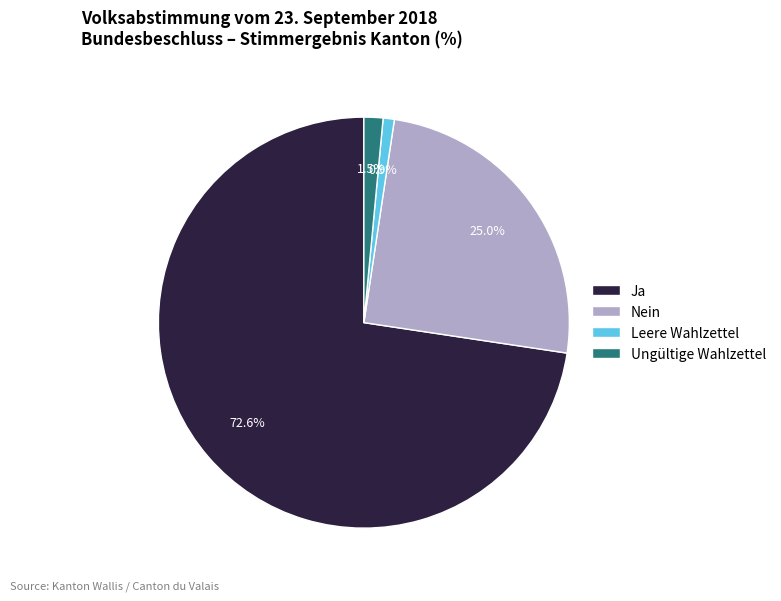

Do Nein and Leere Wahlzettel together represent more than half of the pie?

No